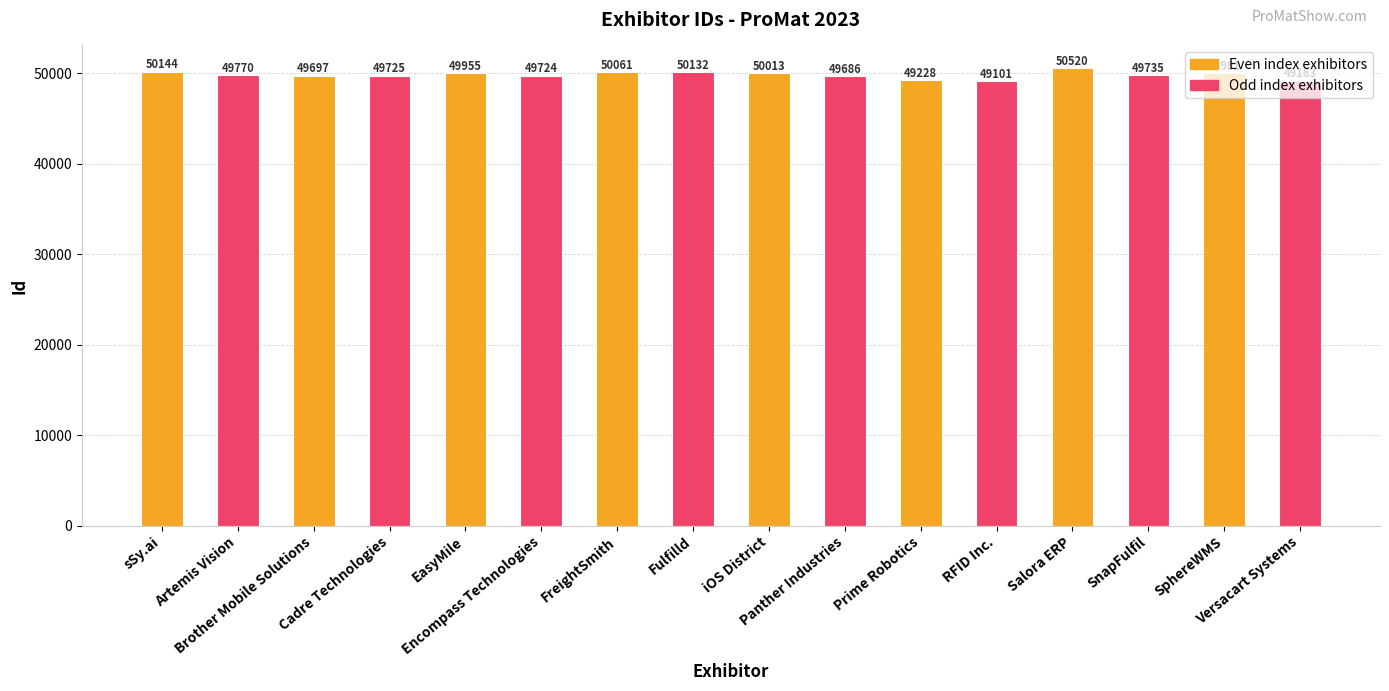

Rank the categories by value from highest to lowest.

Salora ERP, sSy.ai, Fulfilld, FreightSmith, iOS District, SphereWMS, EasyMile, Artemis Vision, SnapFulfil, Cadre Technologies, Encompass Technologies, Brother Mobile Solutions, Panther Industries, Prime Robotics, Versacart Systems, RFID Inc.